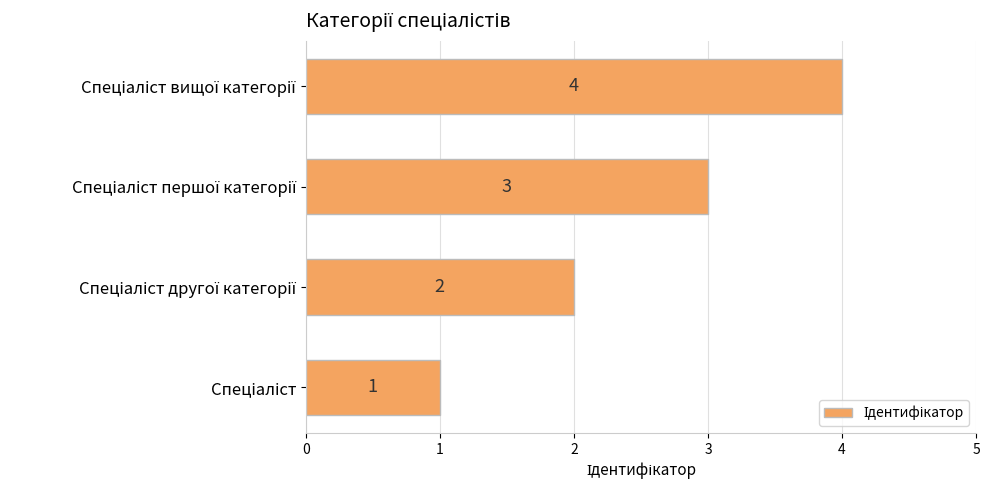

What is the greatest value displayed?

4